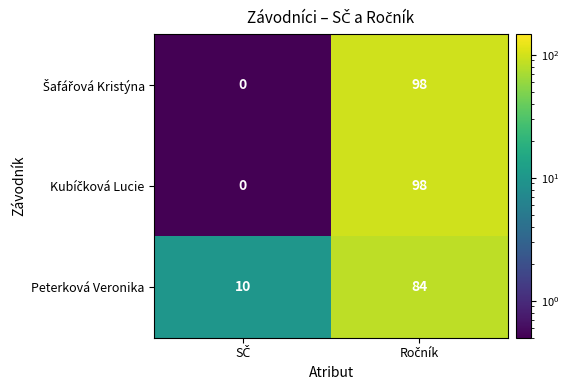

What is the maximum value shown in the chart?

98